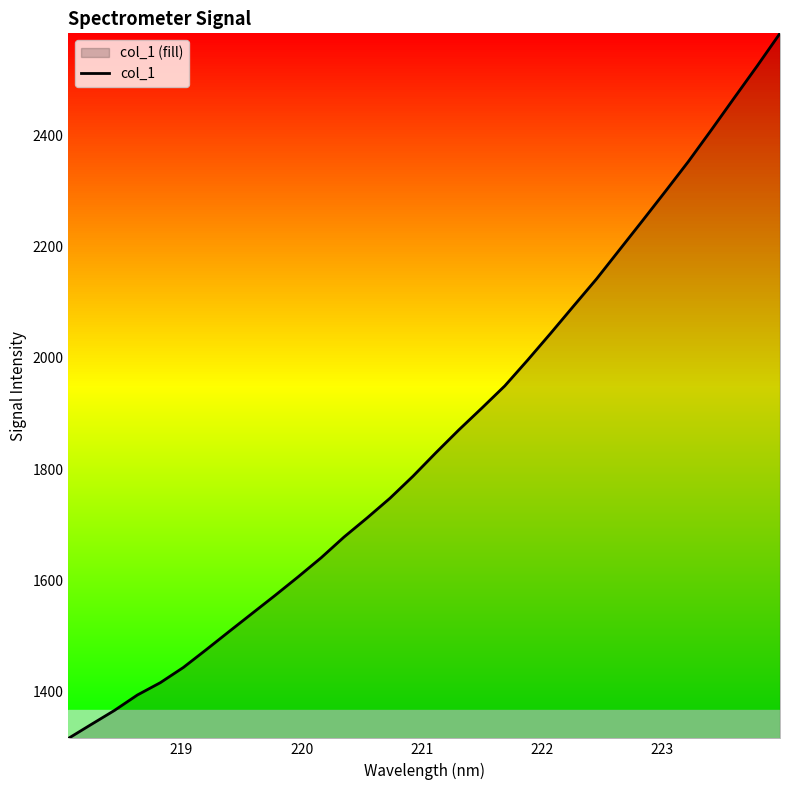

What is the difference between the maximum and minimum values?

1267.0